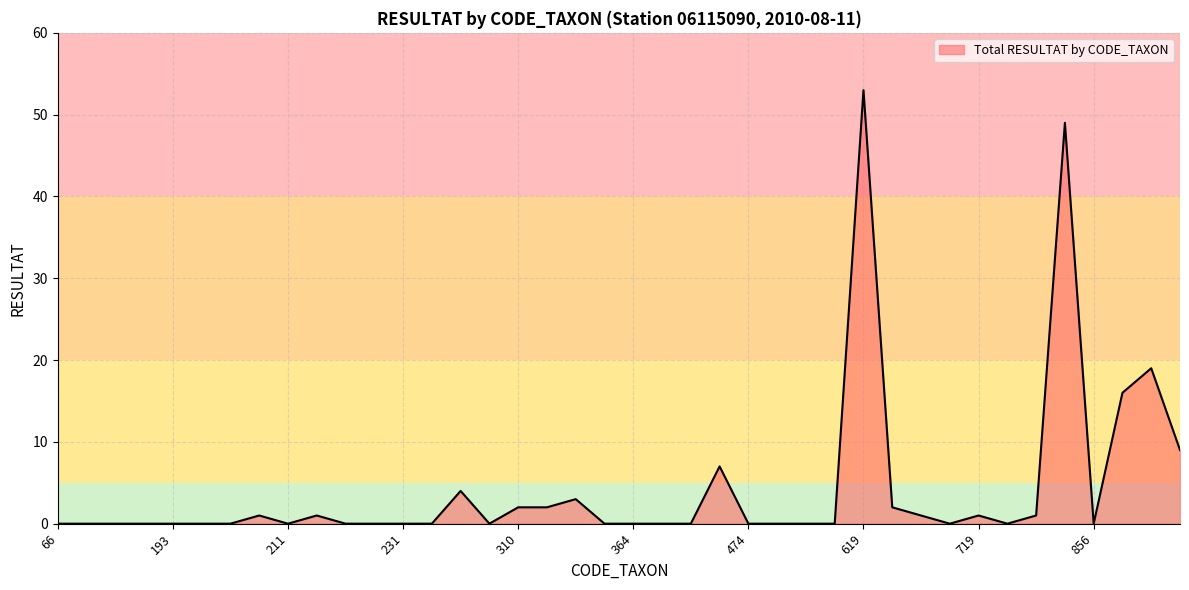

What is the difference between the maximum and minimum values?

53